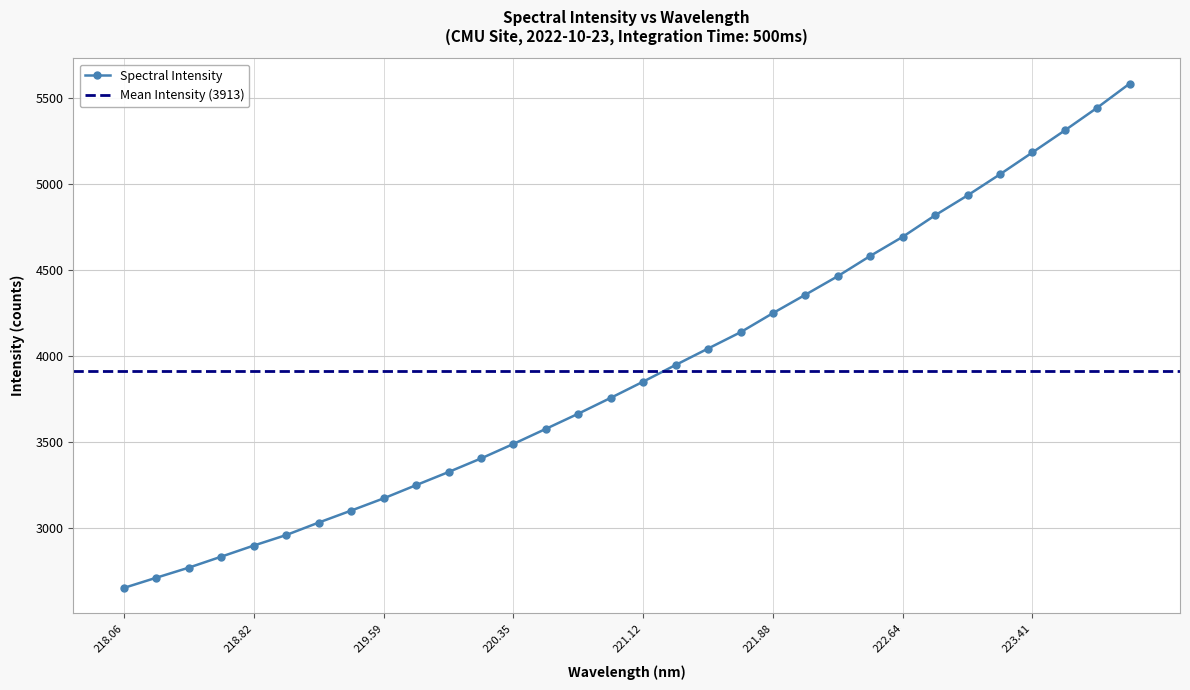

Which has a higher value, 222.263 or 219.9712?

222.263